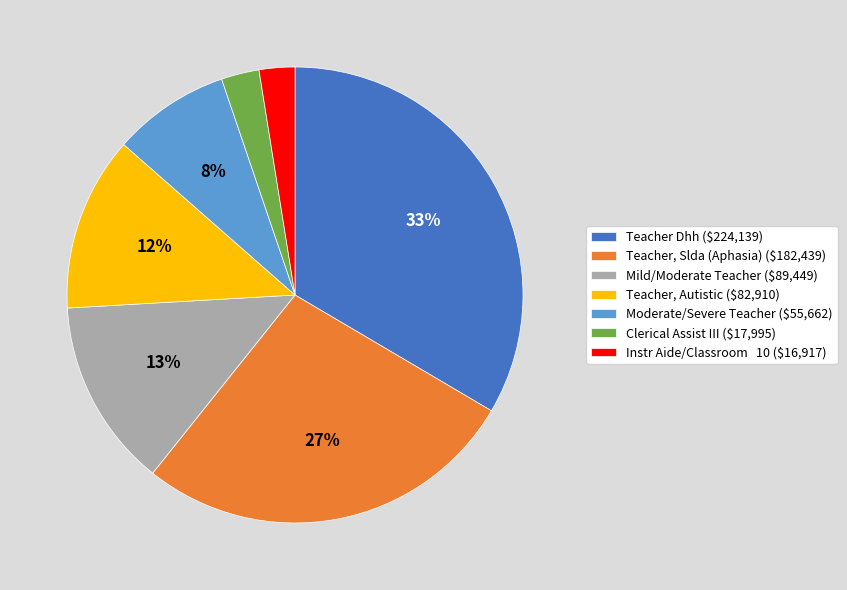

Does Mild/Moderate Teacher represent more than half of the total?

No